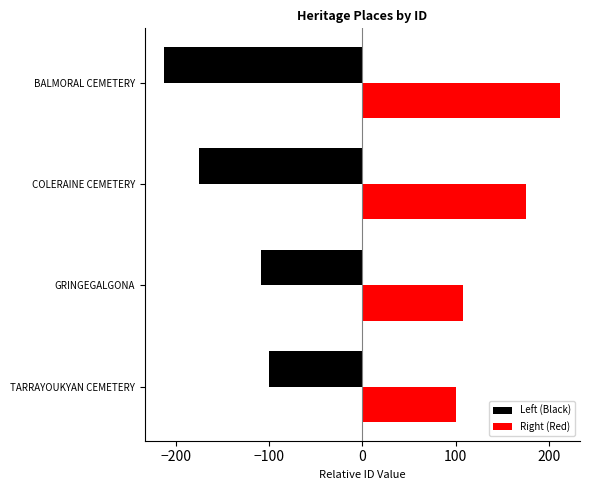

What is the spread (max minus min) of values at GRINGEGALGONA?

216